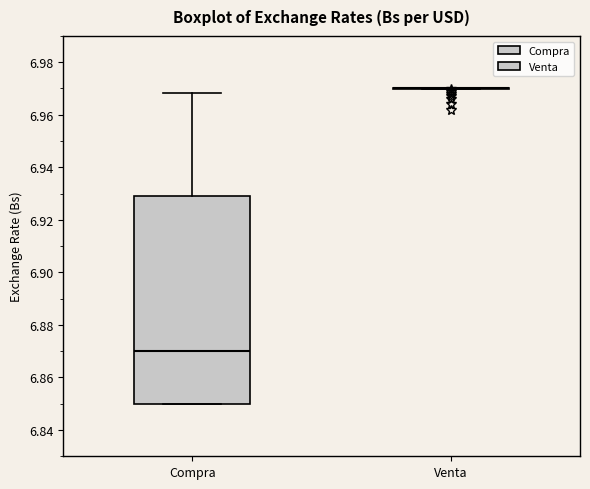

Comparing the boxes themselves (not the whiskers), which one is the tallest?

Compra